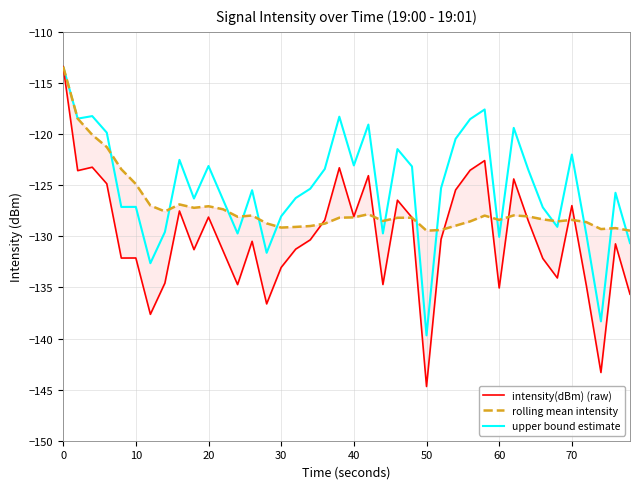

What is the average value of the rolling mean intensity series?

-127.1